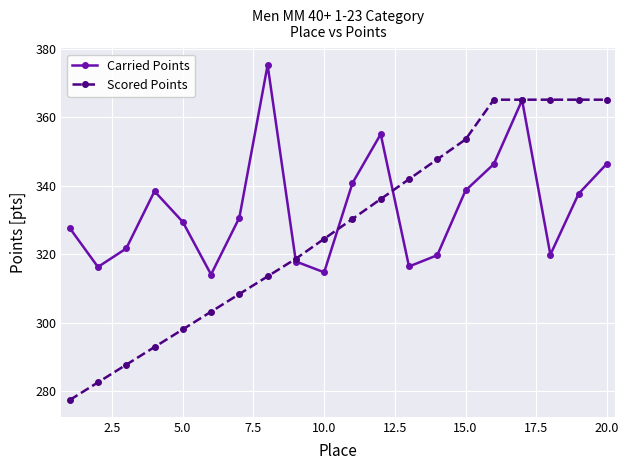

What is the value of the Carried Points point at the 14th from the left?

319.7